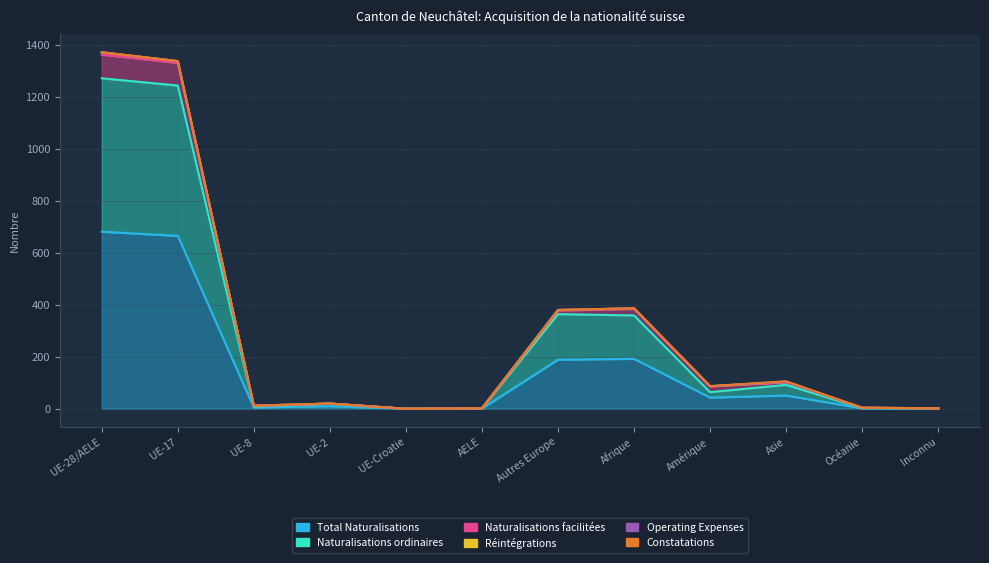

What is the average value of the Naturalisations ordinaires series?

285